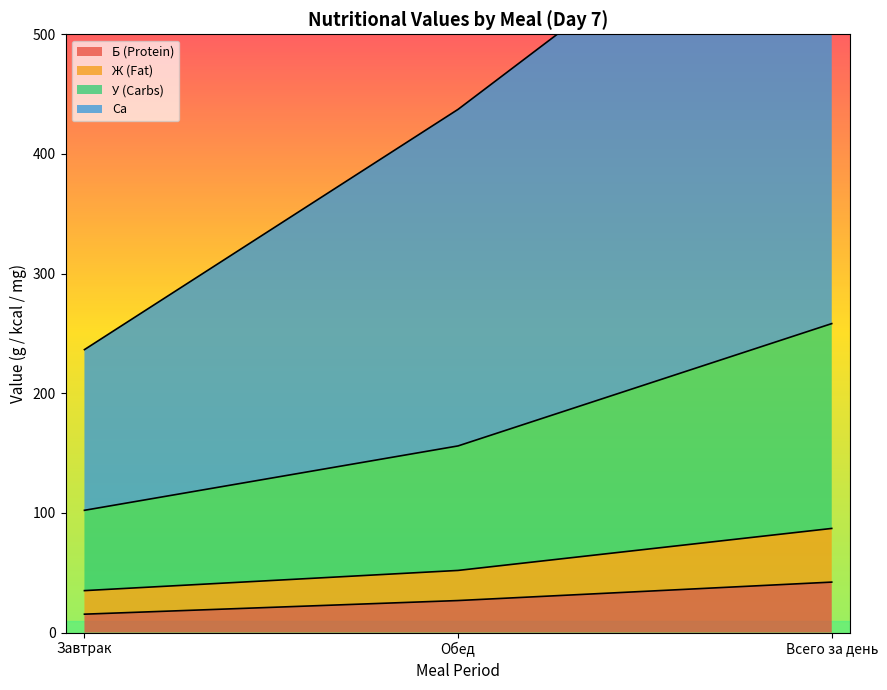

Read the Энергетическая ценность value at Всего за день.

673.8